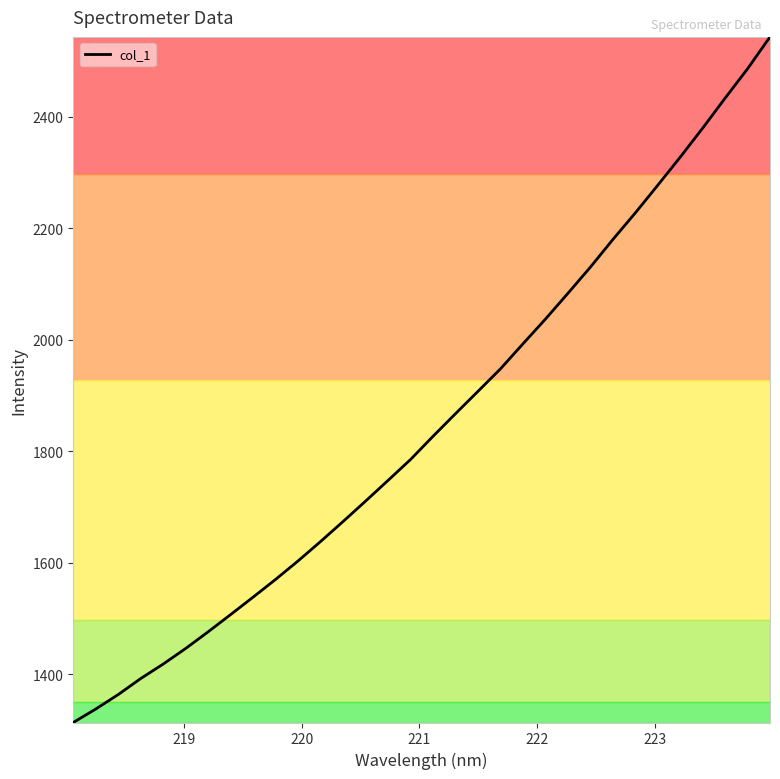

What is the greatest value displayed?

2543.5